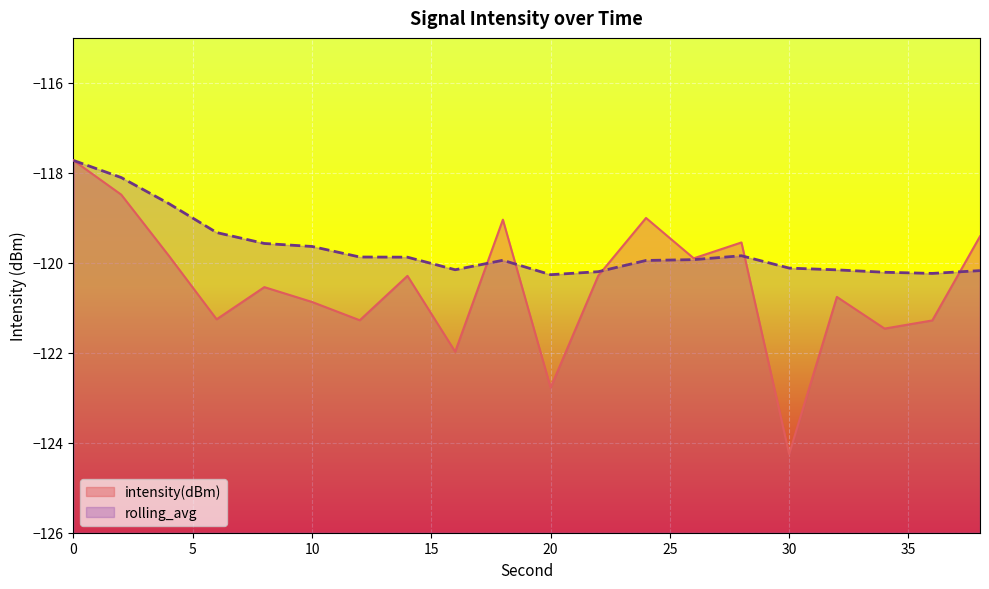

What is the difference between the highest and lowest values at 24?

0.9